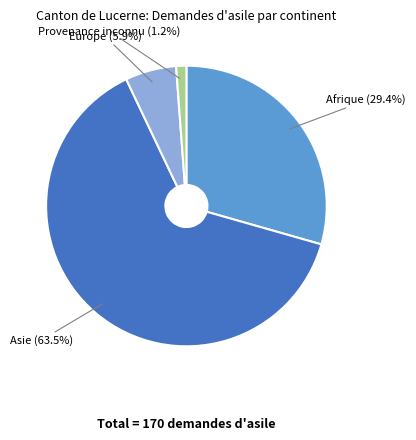

To the nearest percent, what is the difference between the Provenance inconnu and Asie slice percentages?

62%